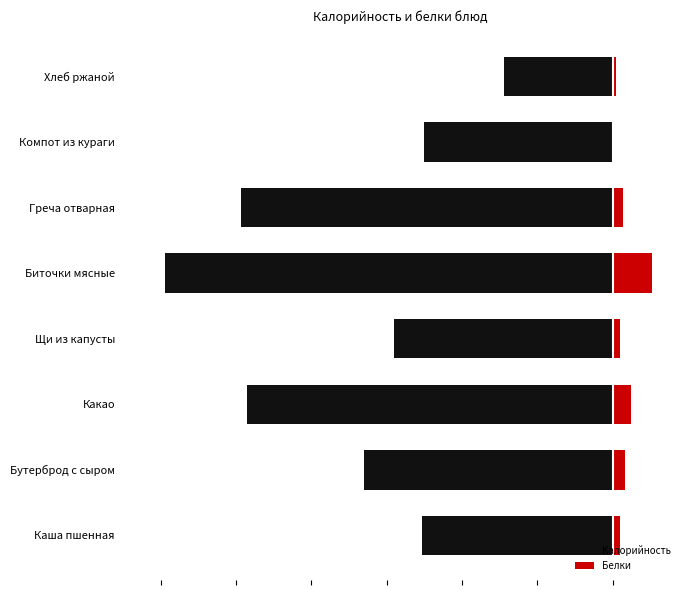

What is the sum of all Белки values?

65.5